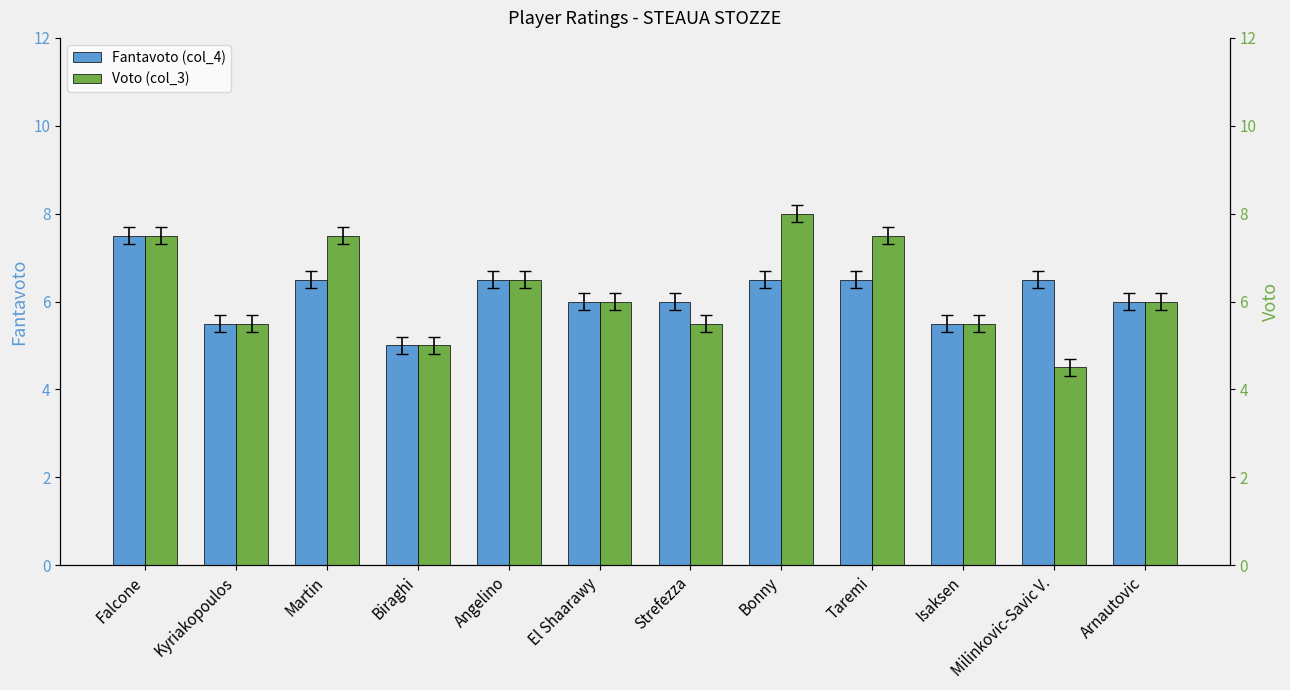

At which category is the sum across all series the highest?

Falcone